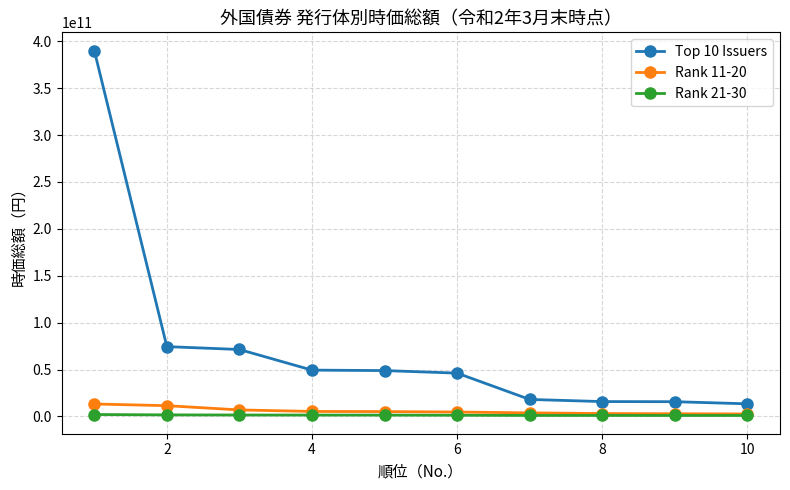

Which series has the largest range (max minus min)?

Top 10 Issuers